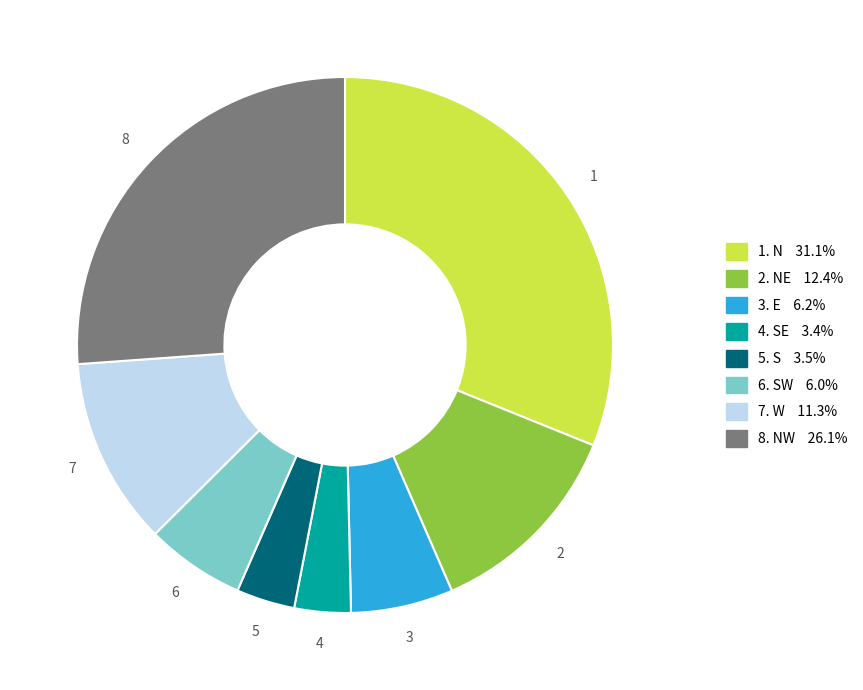

How many slices are in this pie chart?

8